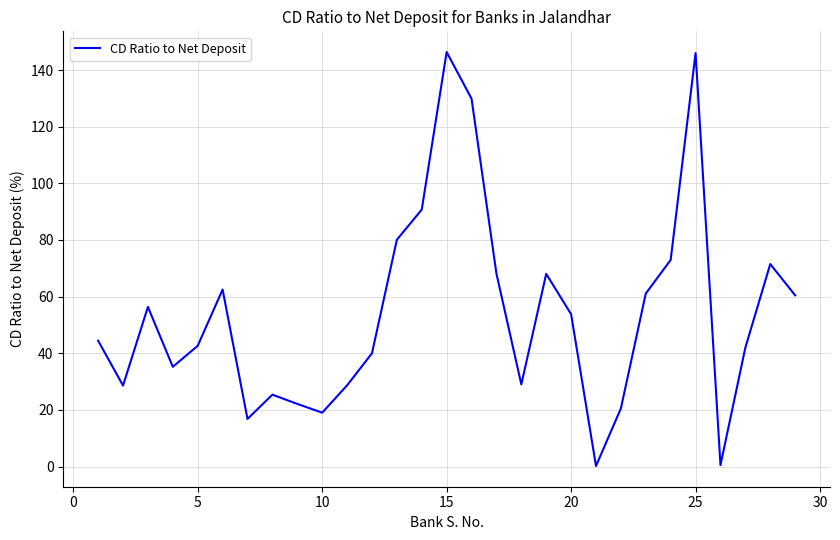

Count the number of categories in the chart.

29